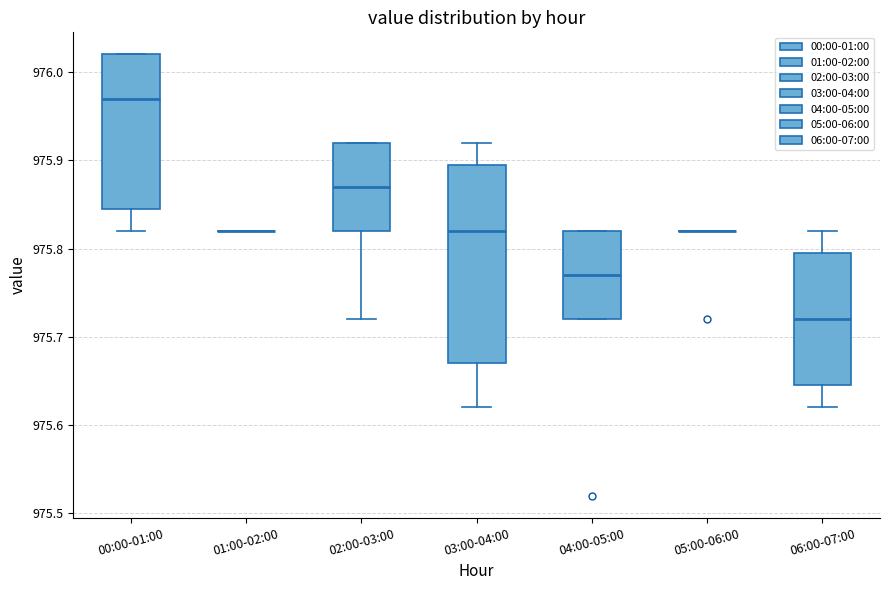

Comparing the boxes themselves (not the whiskers), which one is the tallest?

03:00-04:00